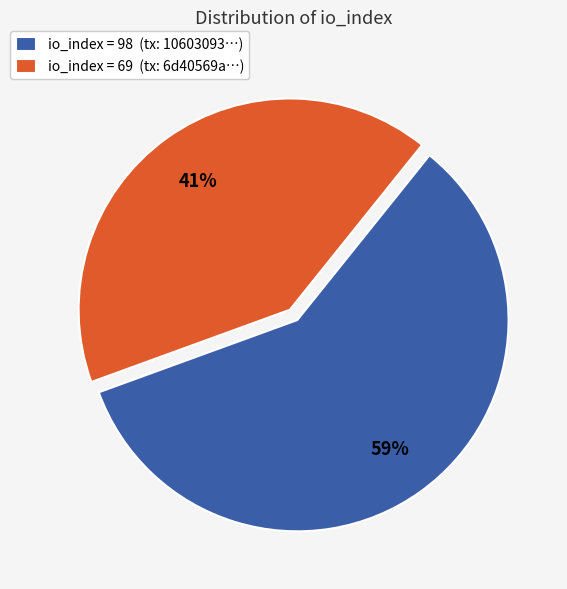

Count the number of slices in the pie.

2